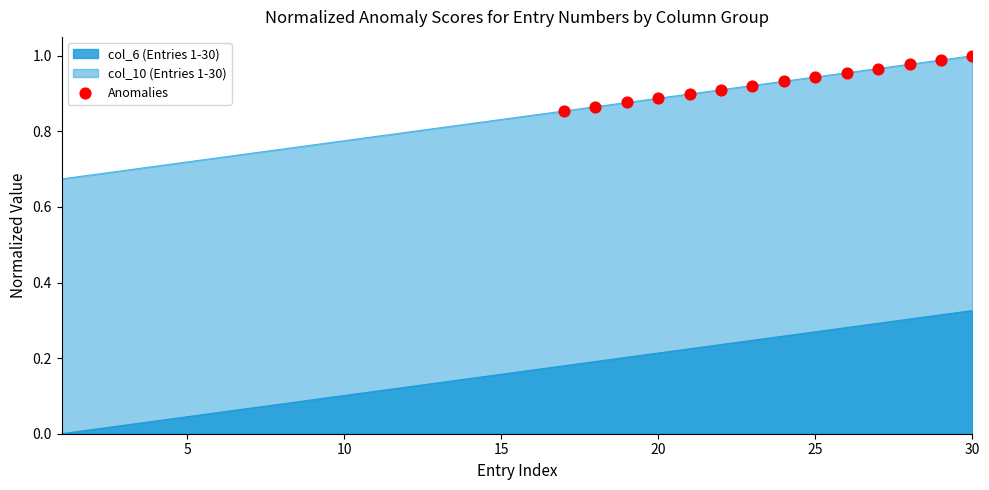

Which series has the largest total across all categories?

col_10 (Entries 1-30)